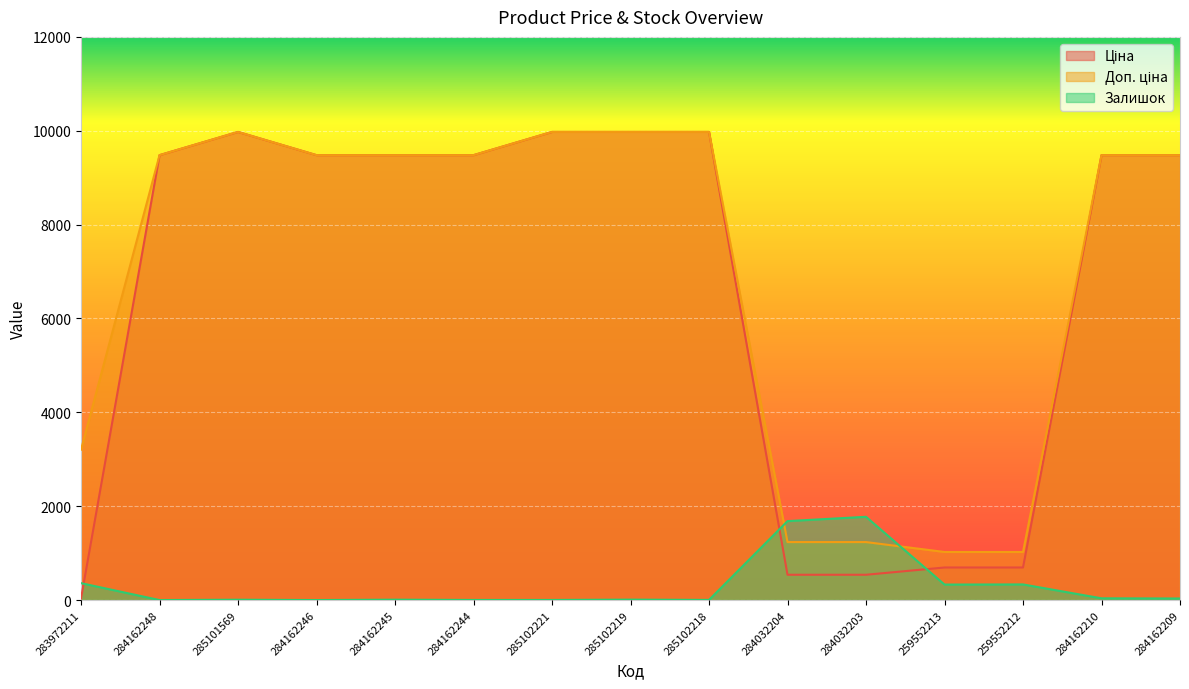

What is the approximate value of Залишок at 285102219?

9.0